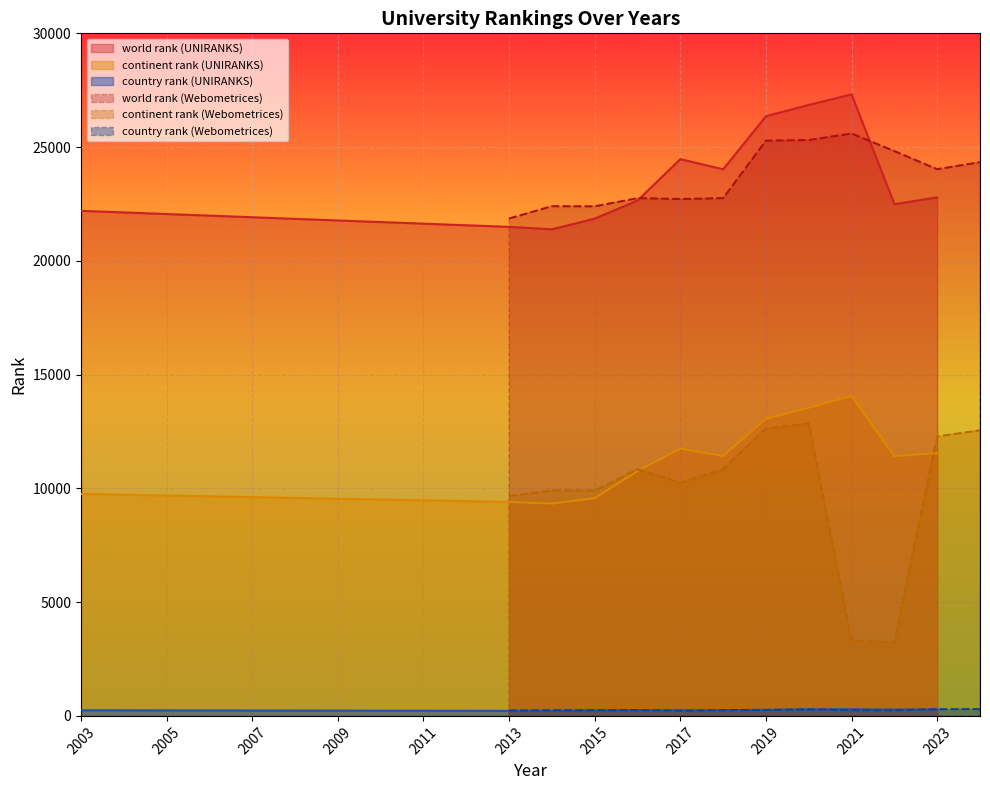

How many interior local peaks does the continent rank (UNIRANKS) series have?

2